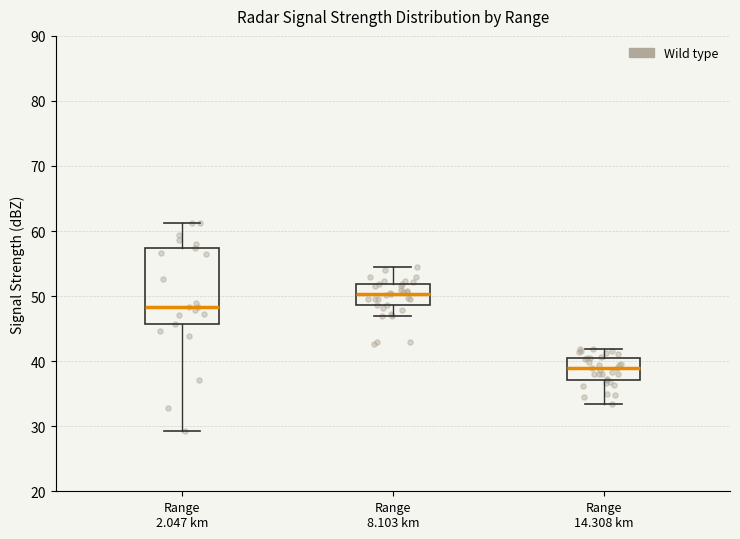

Which box is the tallest, from its lower edge to its upper edge?

Range 2.047 km